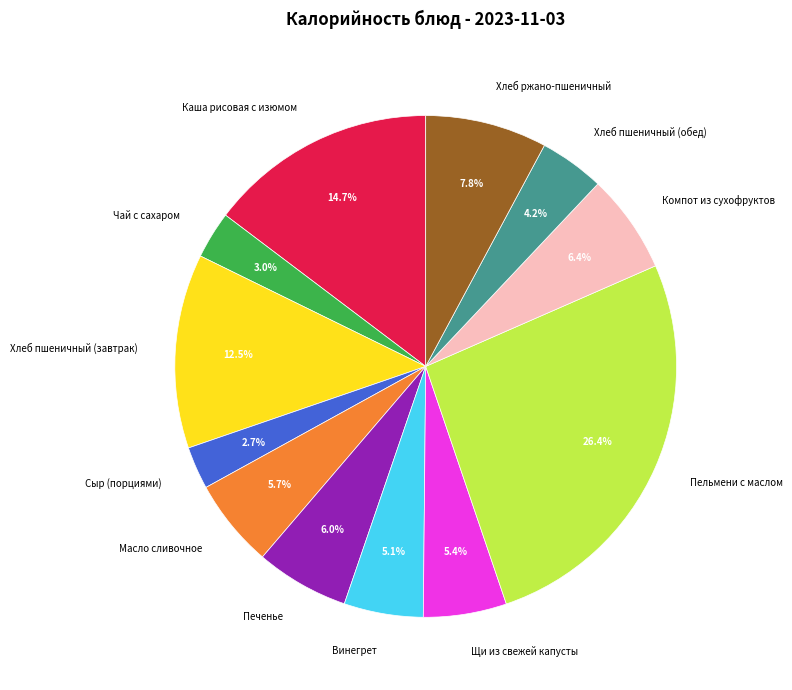

To the nearest percent, what is the difference between the Сыр (порциями) and Масло сливочное slice percentages?

3%